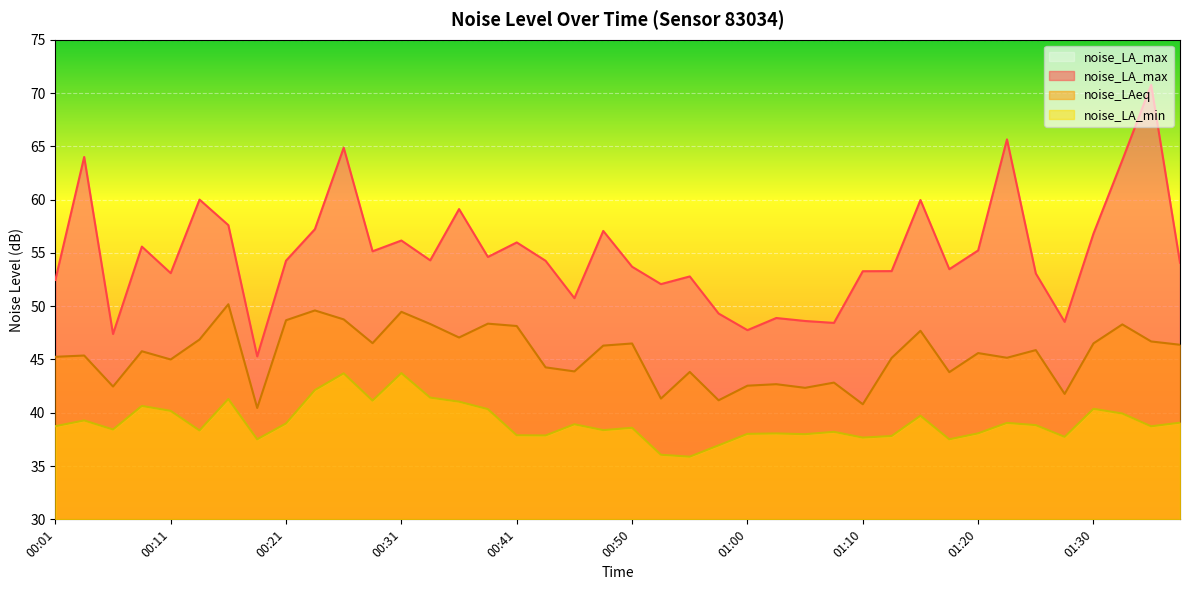

What is the sum of all noise_LAeq values?

1817.7